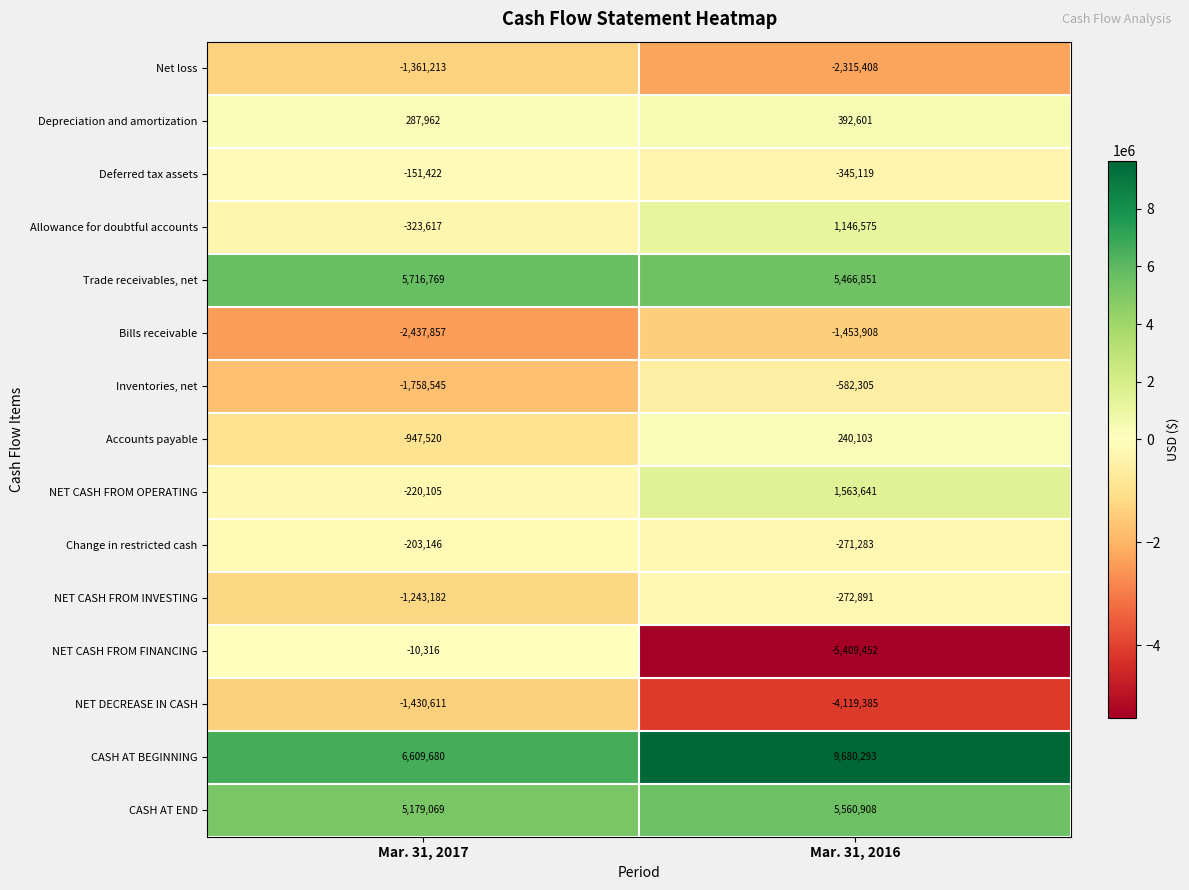

Which series has the largest total across all categories?

CASH AT BEGINNING